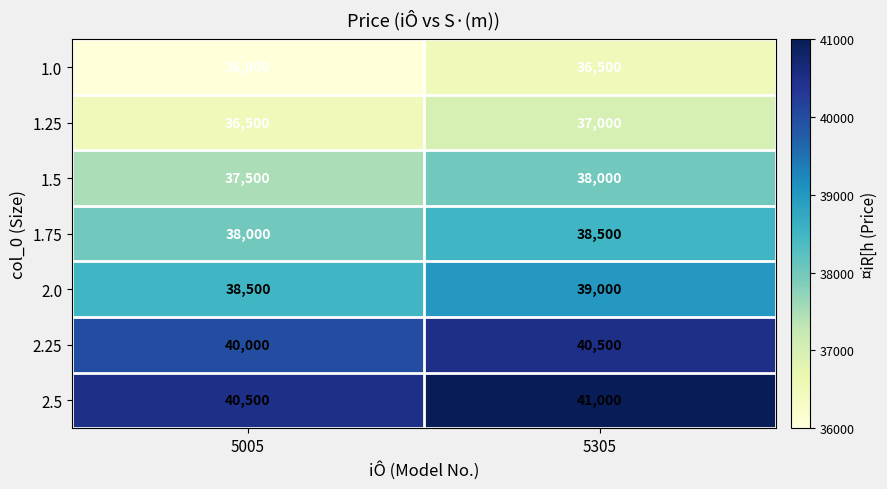

At which category is the sum across all series the highest?

5305